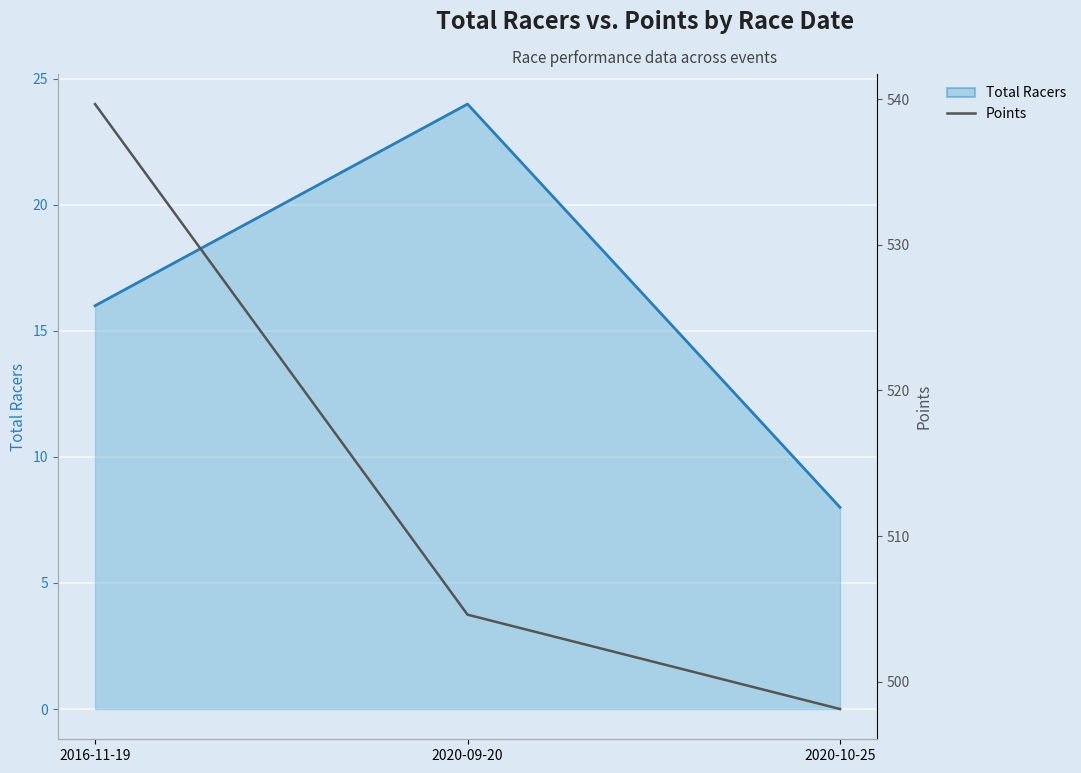

Which series has the widest spread of values?

Points